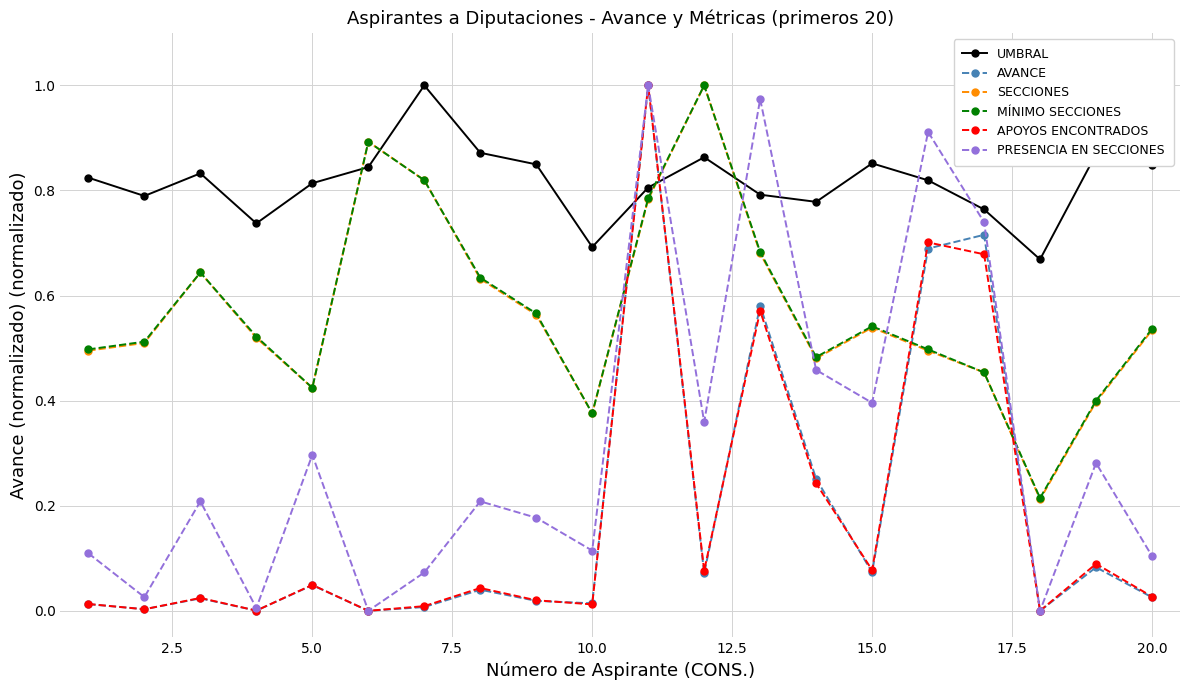

True or false: UMBRAL has more than 2 points higher than both neighbors.

True